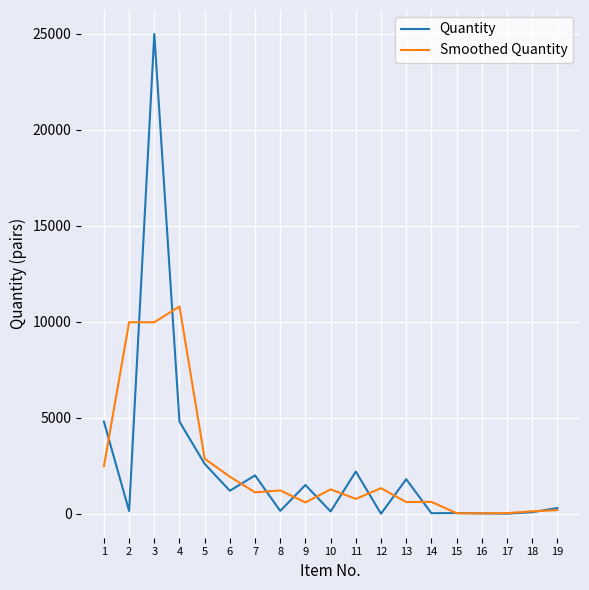

Between 6 and 16, which series saw the biggest shift?

Smoothed Quantity